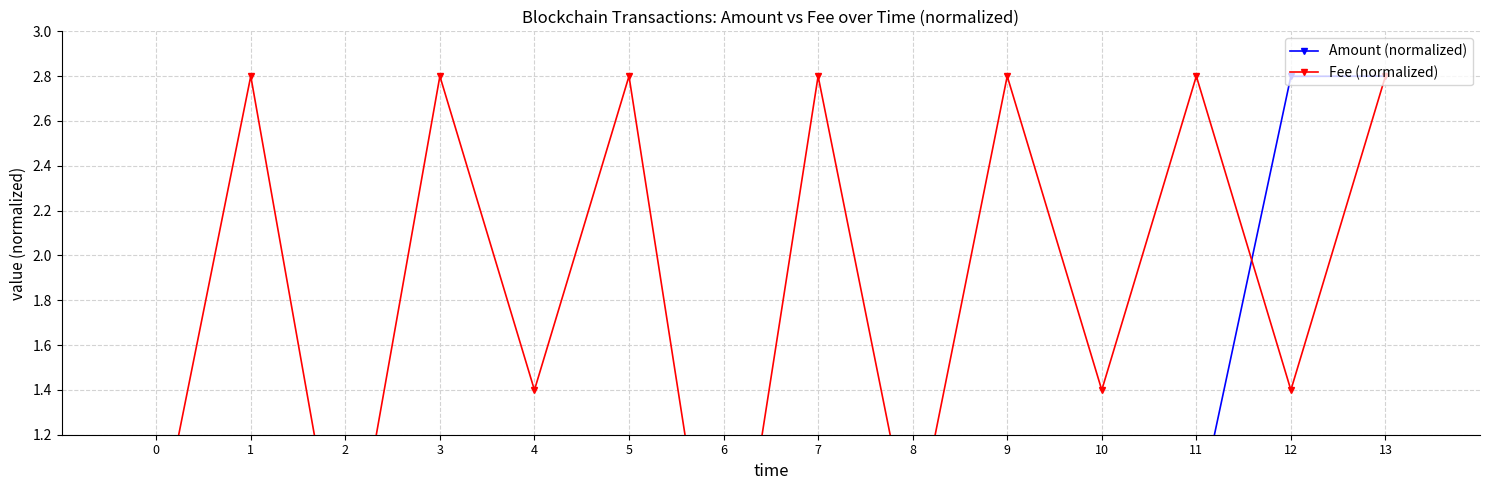

In Fee (normalized), how many points are higher than both neighbors (excluding endpoints)?

6